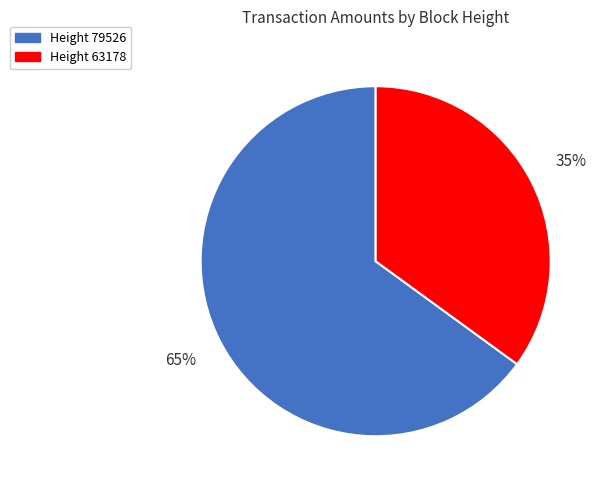

What is the ratio of the value at Height 79526 to the value at Height 63178?

1.9